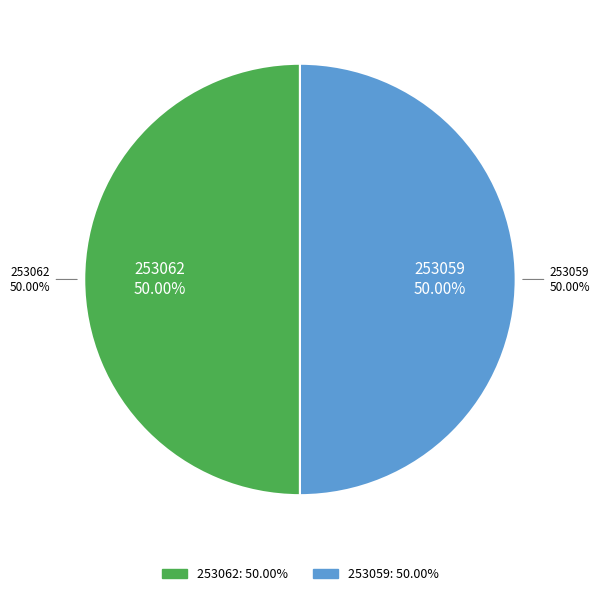

Combined, do 253062 and 253059 account for over 50%?

Yes